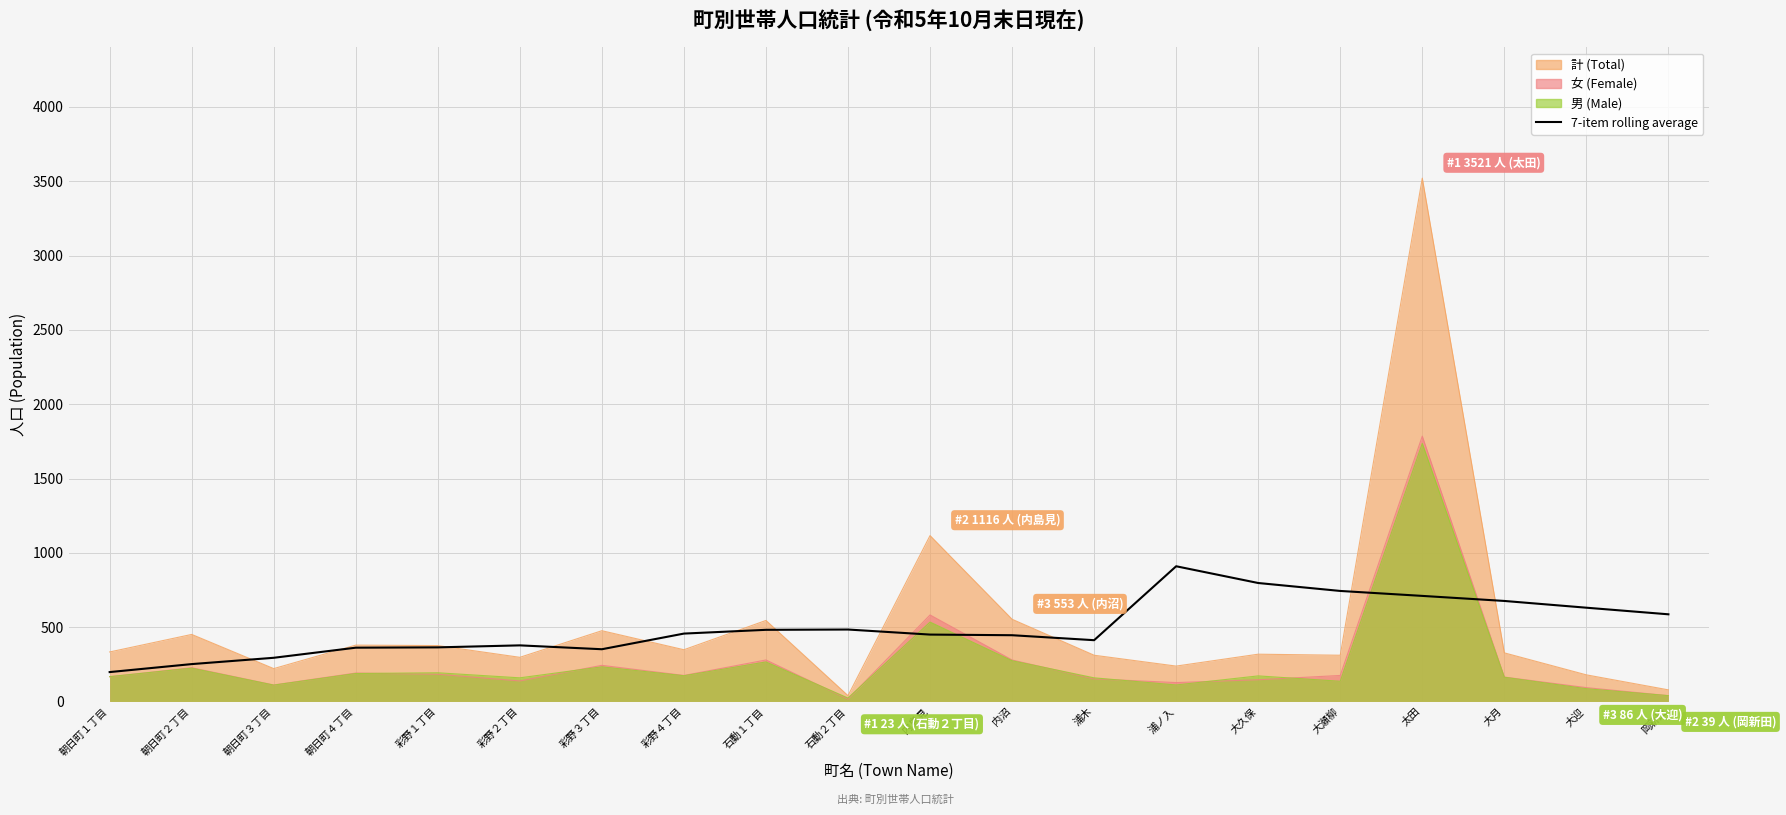

Does the chart display data point markers on the line(s)?

No